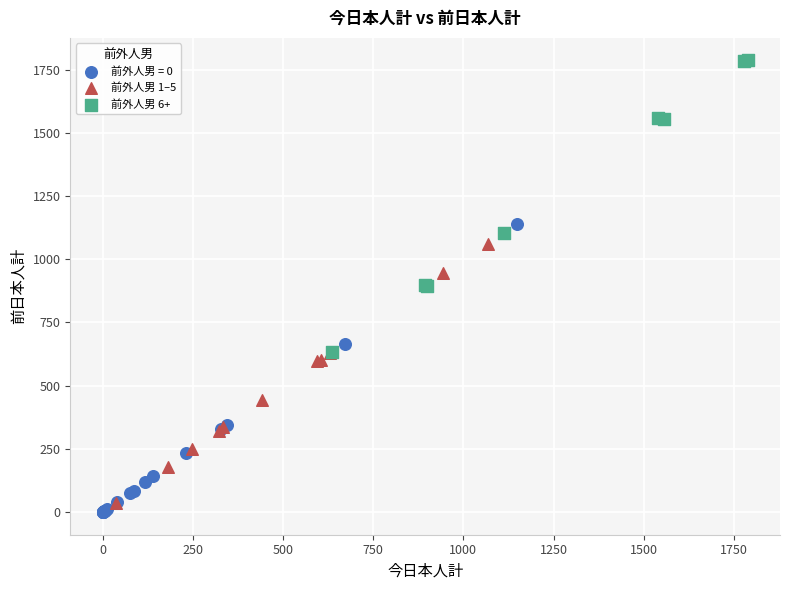

What are all the series names shown in the legend?

前外人男 = 0, 前外人男 1–5, 前外人男 6+